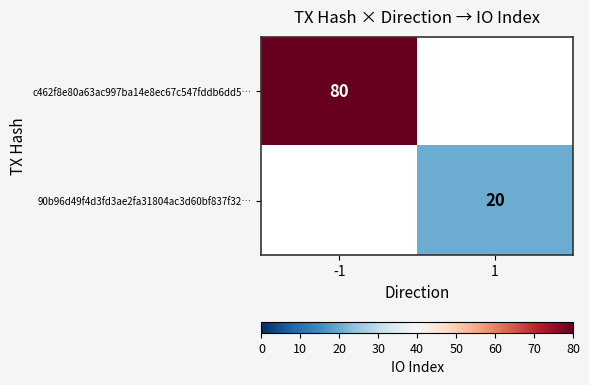

Is the value of c462f8e80a63ac997ba14e8ec67c547fddb6dd5… at -1 greater than the value of 90b96d49f4d3fd3ae2fa31804ac3d60bf837f32… at 1?

Yes